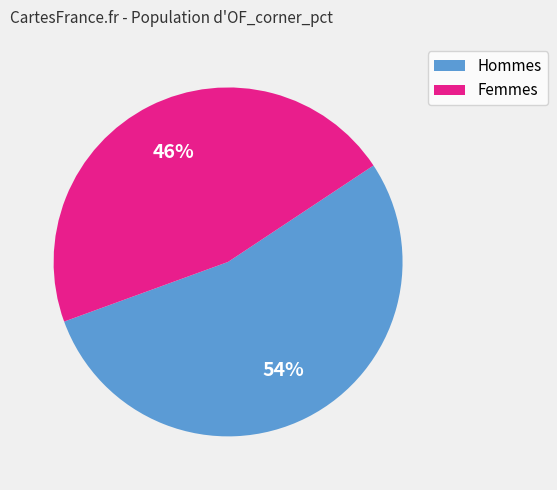

Count the number of slices in the pie.

2